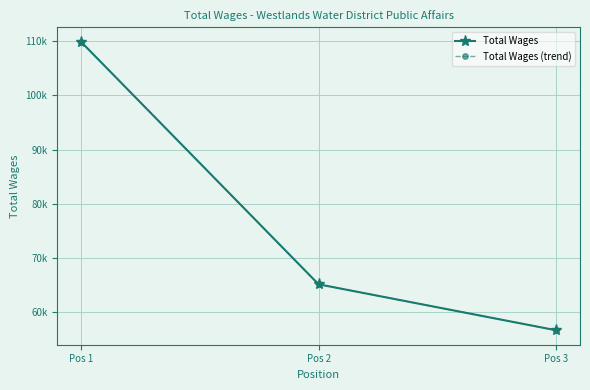

Is this an area chart (filled region under the line)?

No